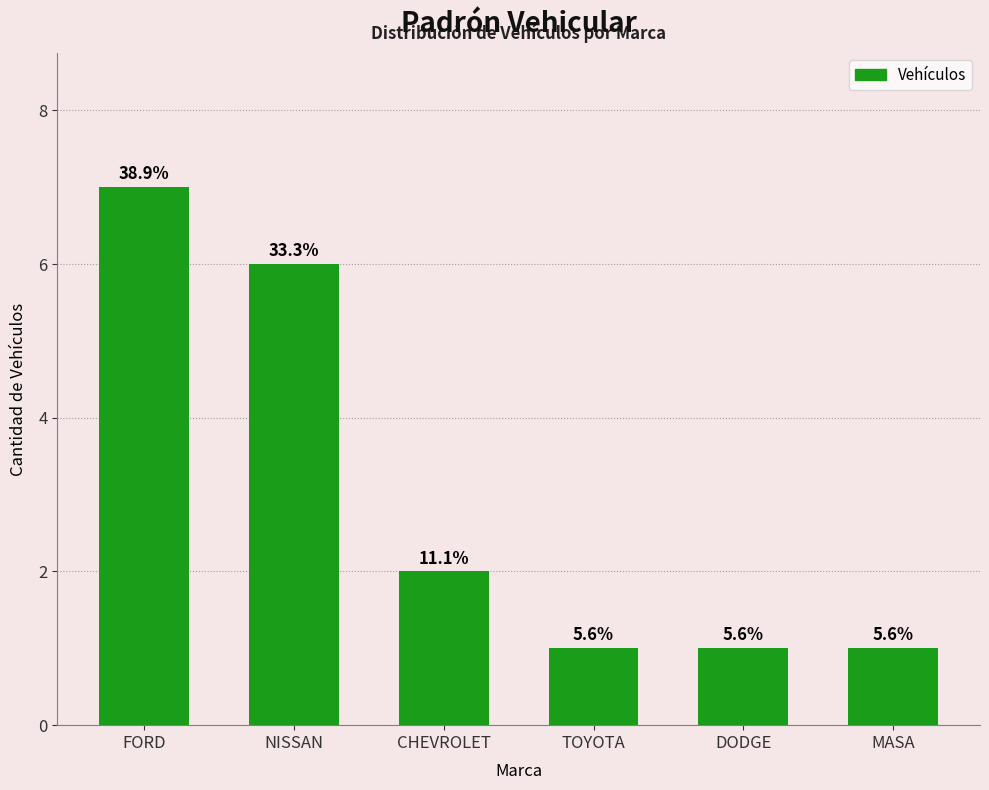

Reading right to left, list all the values displayed in this chart.

MASA=1	DODGE=1	TOYOTA=1	CHEVROLET=2	NISSAN=6	FORD=7